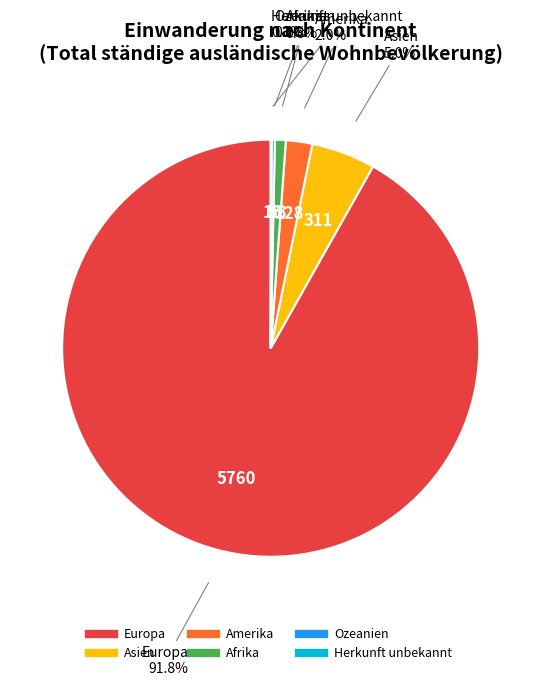

To the nearest percent, what percentage of the pie is Europa?

92%